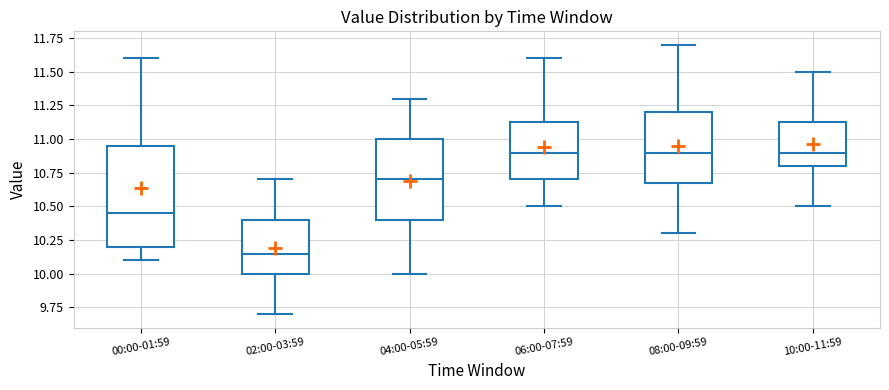

Reading left to right, transcribe this box plot: for each box, give where its median line is, the range the box spans, and where its two whiskers end, as read against the y-axis. The values are not printed on the chart, so give them approximately, as read against the axis.

00:00-01:59: median 10.45, box 10.20 to 10.95, whiskers 10.10 to 11.60
02:00-03:59: median 10.15, box 10.00 to 10.40, whiskers 9.70 to 10.70
04:00-05:59: median 10.70, box 10.40 to 11.00, whiskers 10.00 to 11.30
06:00-07:59: median 10.90, box 10.70 to 11.15, whiskers 10.50 to 11.60
08:00-09:59: median 10.90, box 10.70 to 11.20, whiskers 10.30 to 11.70
10:00-11:59: median 10.90, box 10.80 to 11.15, whiskers 10.50 to 11.50